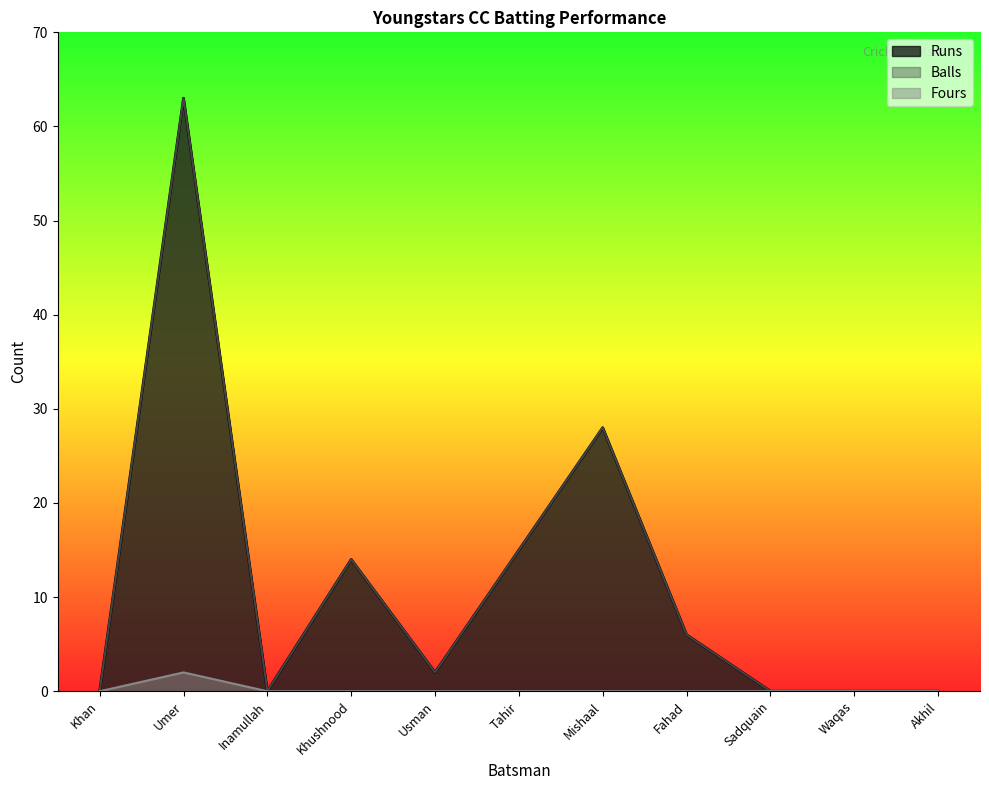

What is the difference between the highest and lowest values at Usman?

2